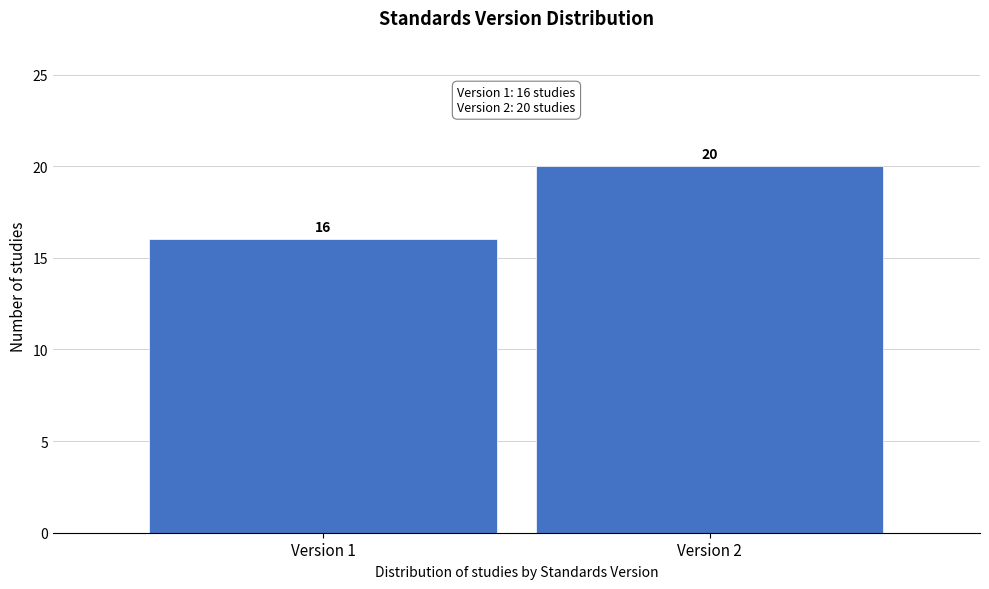

Reading left to right, transcribe all the data shown in this chart.

Version 1=16	Version 2=20